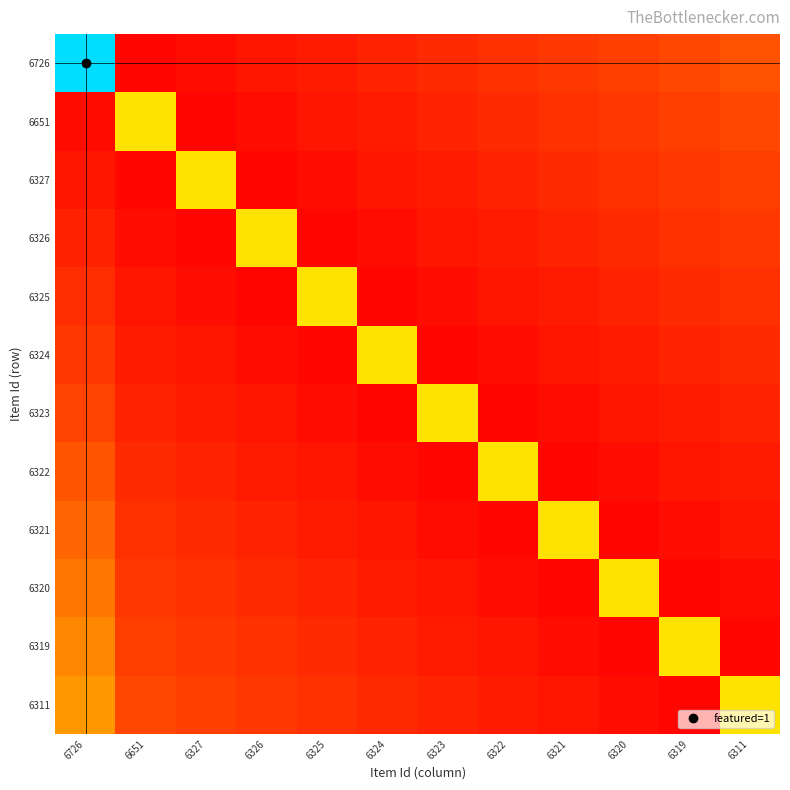

How many distinct data groups are displayed?

12